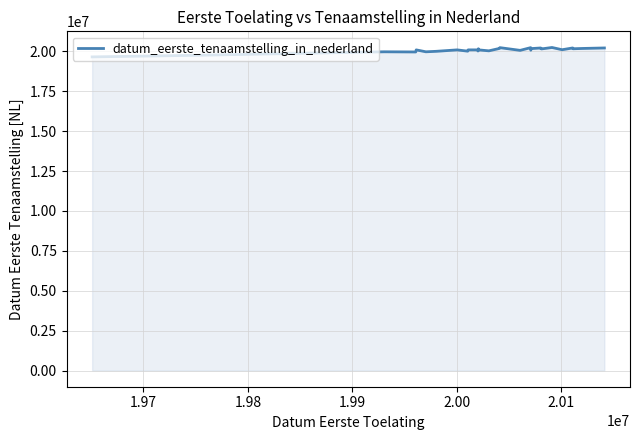

What is the difference between the maximum and minimum values?

589415